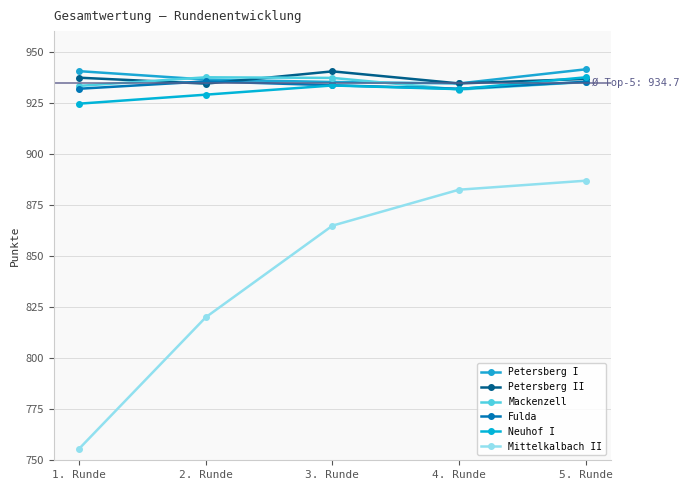

What is the value of the Neuhof I point at the 2nd from the left?

928.9